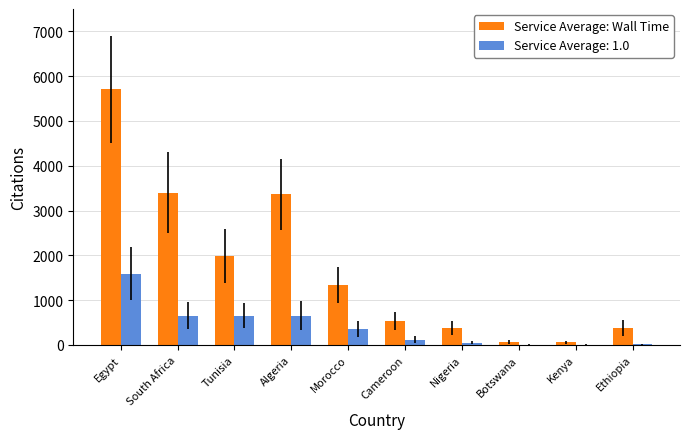

Which category has the highest value across all series?

Egypt